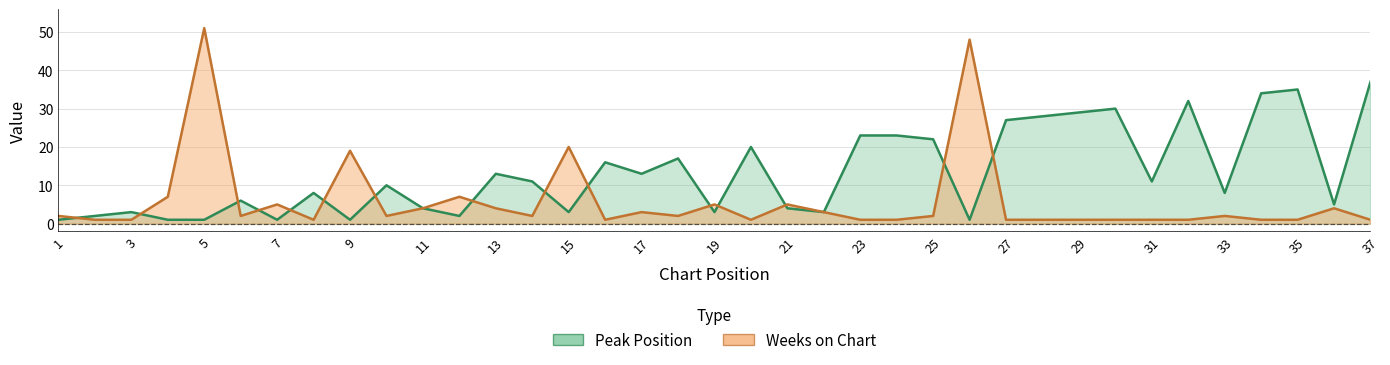

The value of Weeks on Chart at 3 is 1. True or false?

True